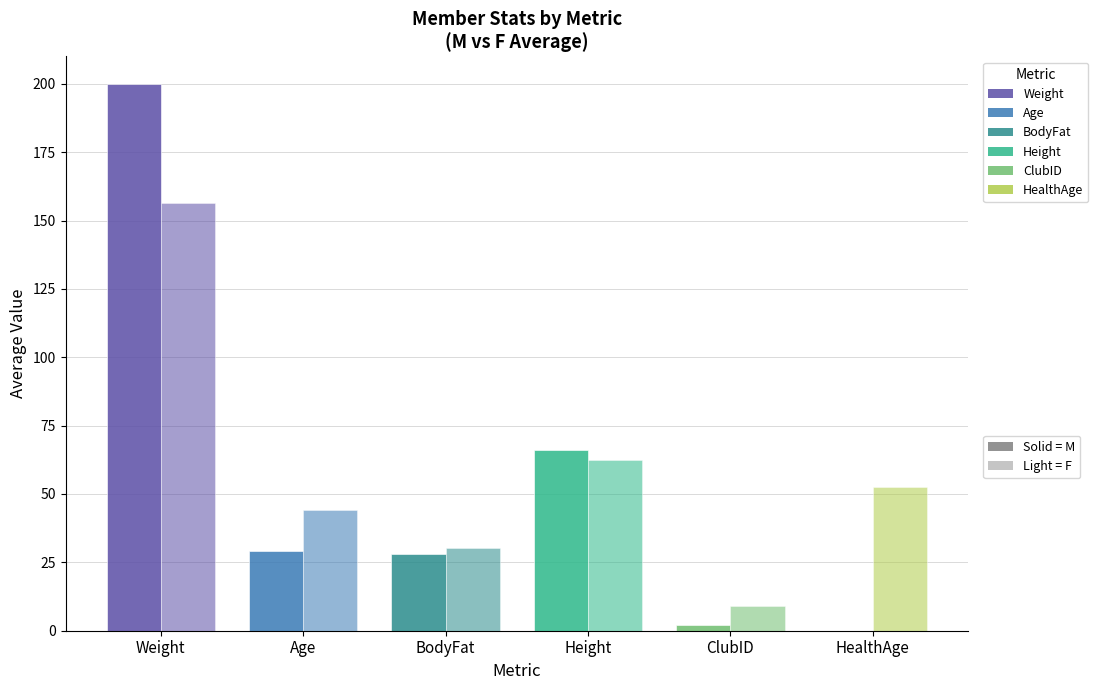

Count the number of data series in this chart.

2